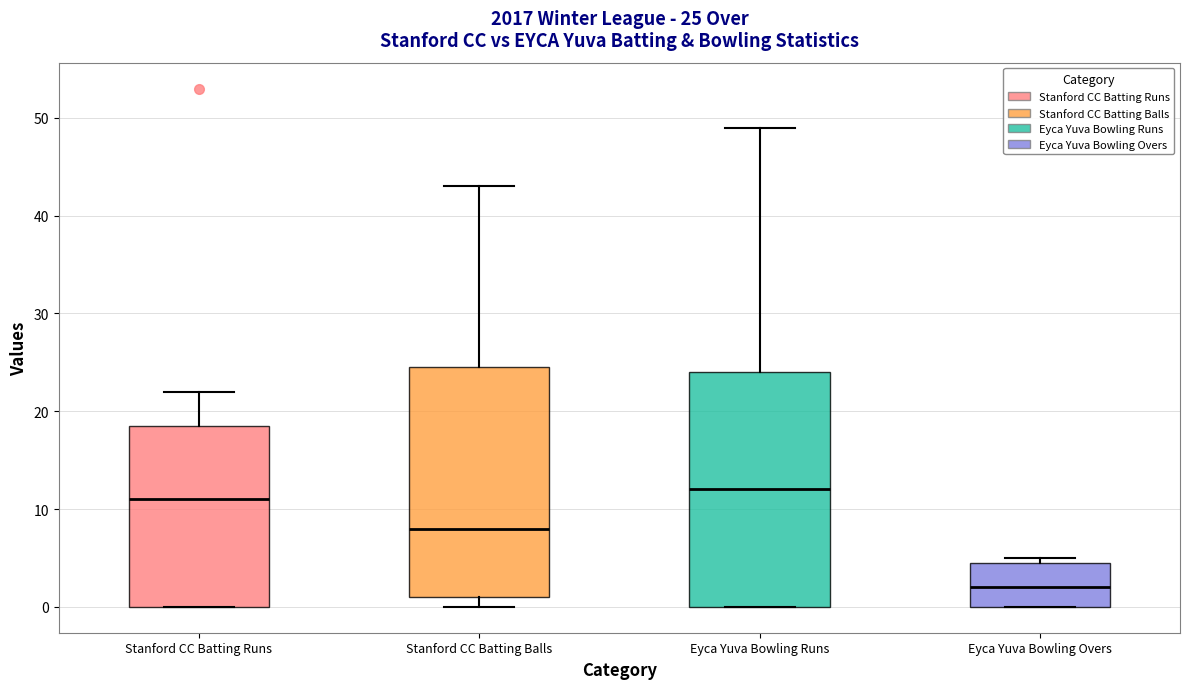

Which box's median line is the highest?

Eyca Yuva Bowling Runs